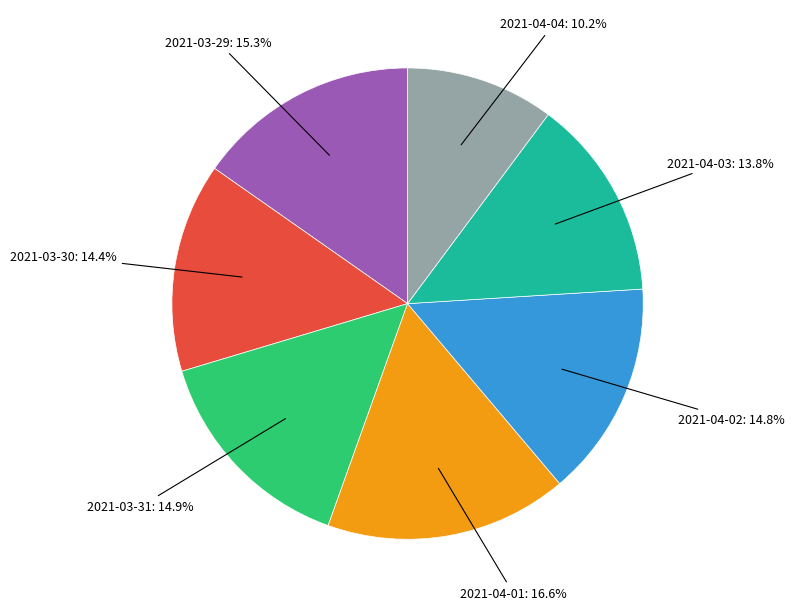

Is there any slice that represents more than half of the pie?

No